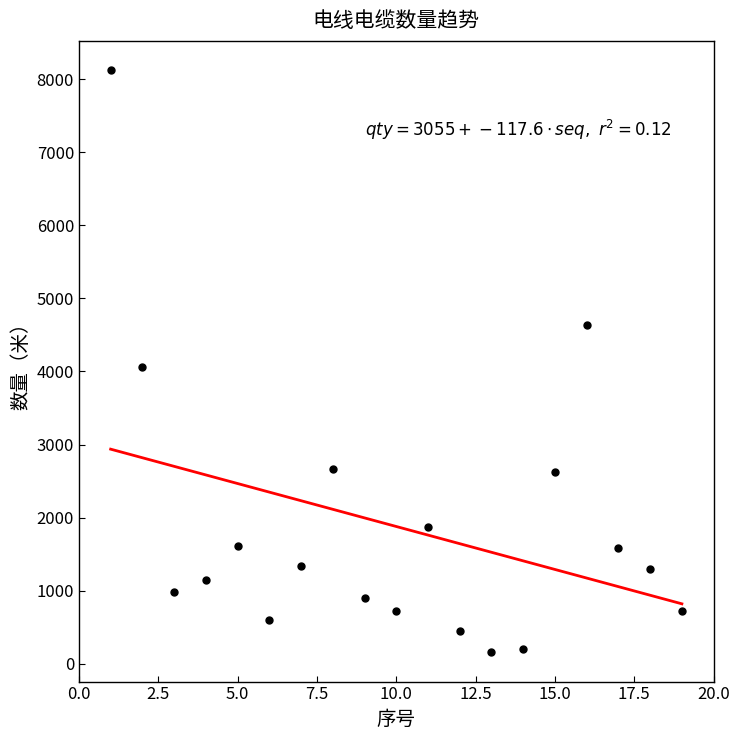

What is the maximum value shown in the chart?

8124.1